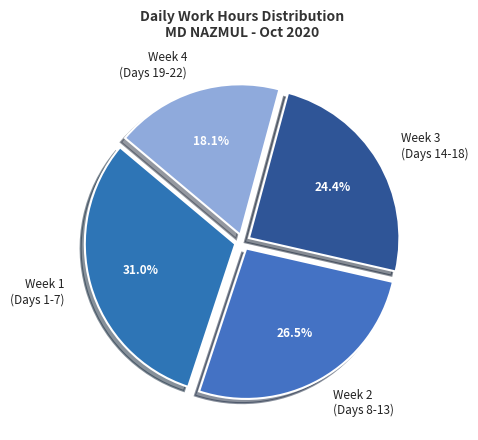

What is the largest slice in the pie chart?

Week 1 (Days 1-7)